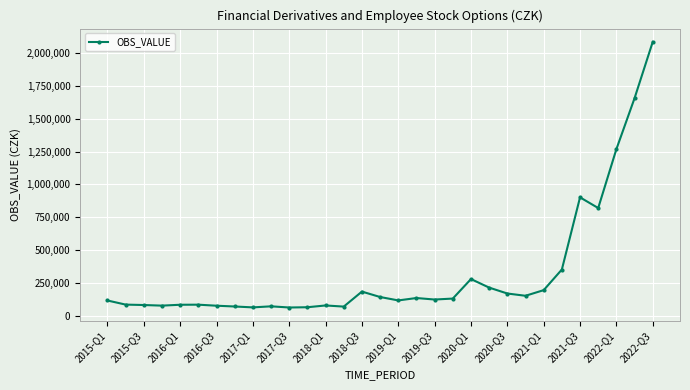

What is the difference between the second highest and second lowest values?

1594415